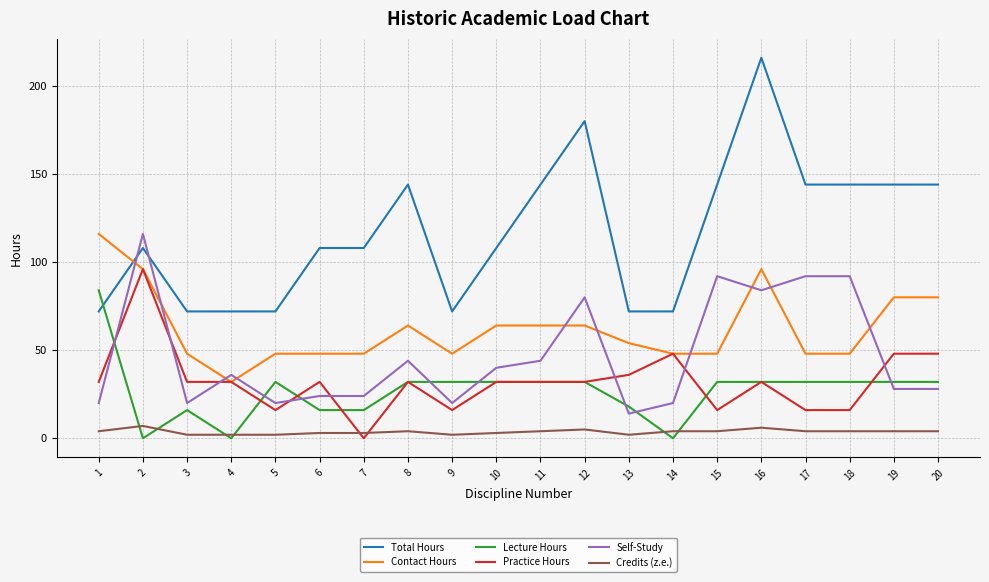

Between 11 and 18, which series saw the biggest shift?

Self-Study